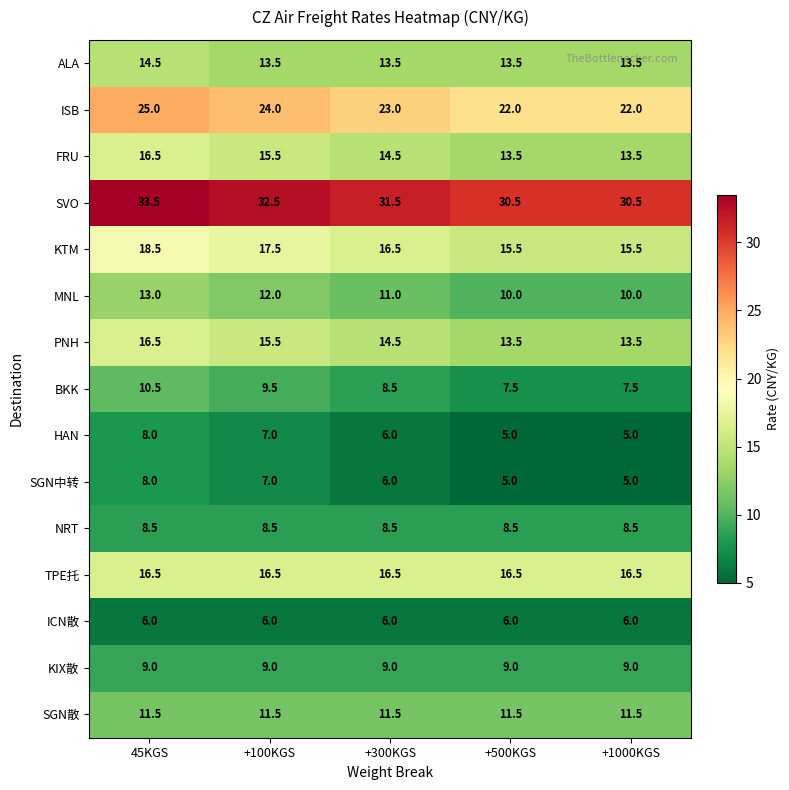

What is the minimum value shown in the chart?

5.0